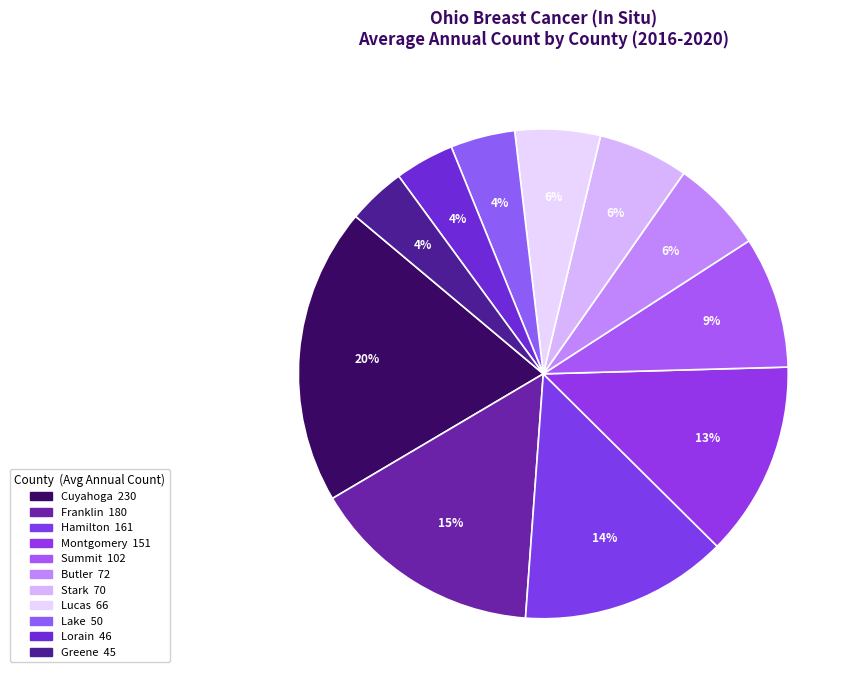

Count the number of slices in the pie.

11